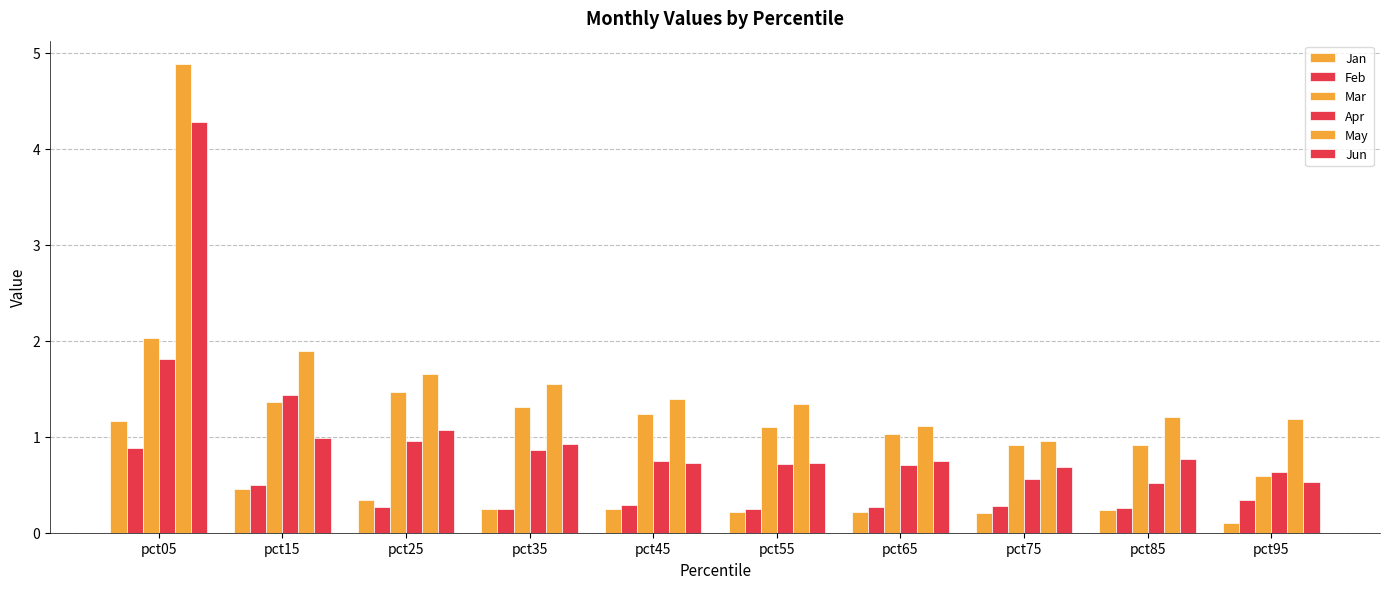

Is it true that May equals 4.9 at pct05?

True